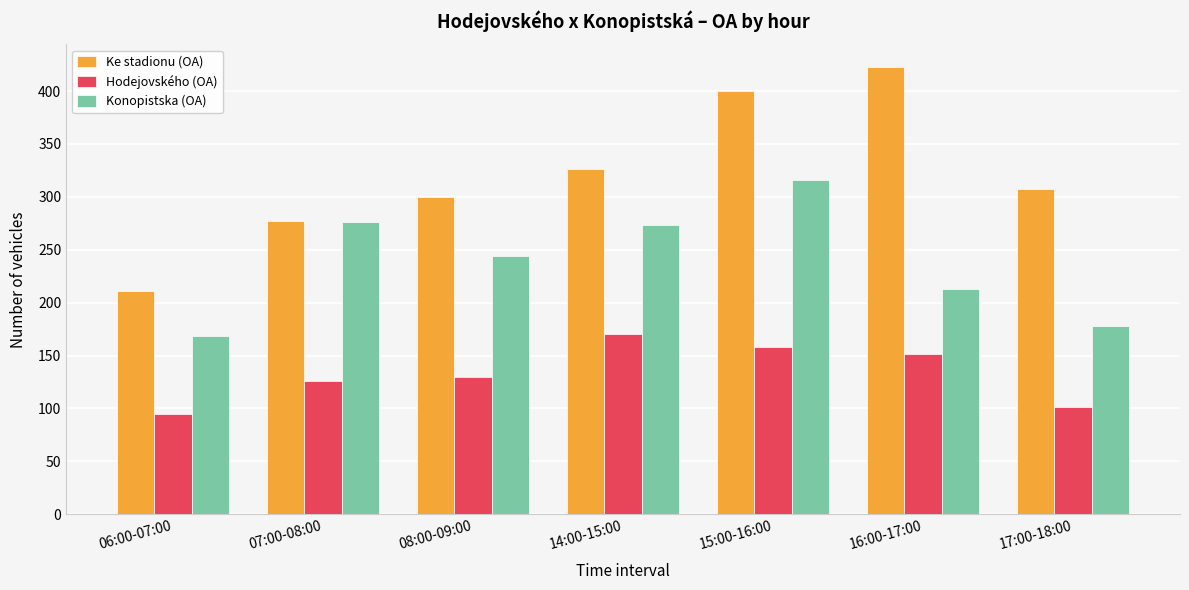

What position from the left is 15:00-16:00?

5